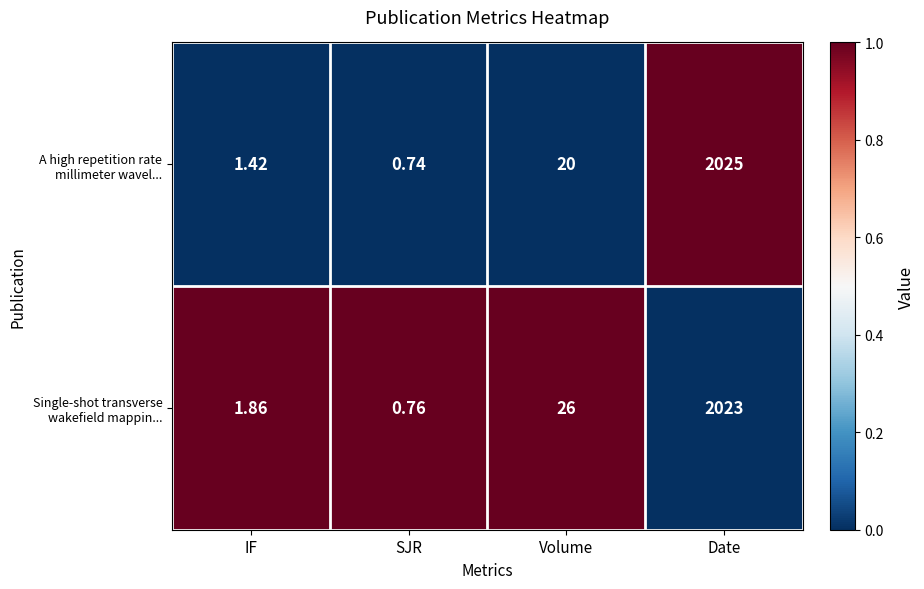

At which category is the sum across all series the highest?

Date